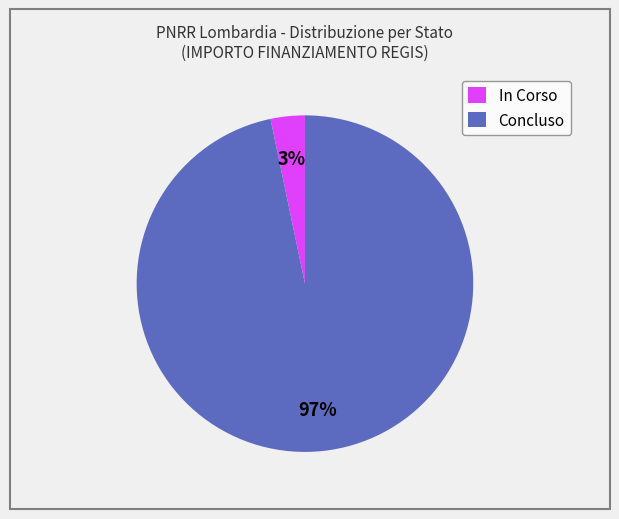

True or false: In Corso accounts for 3% of the total.

True